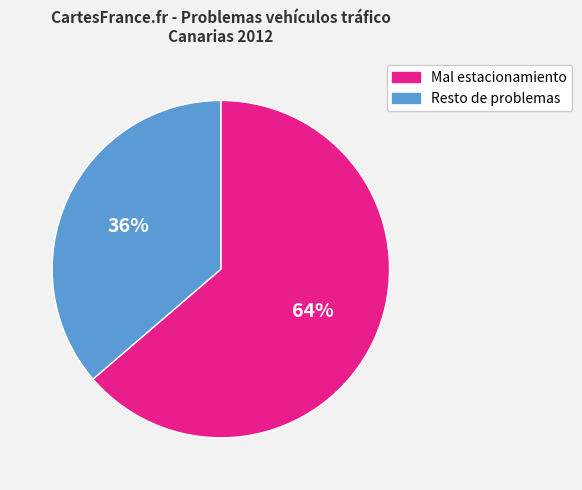

To the nearest percent, what is the average slice percentage?

50%